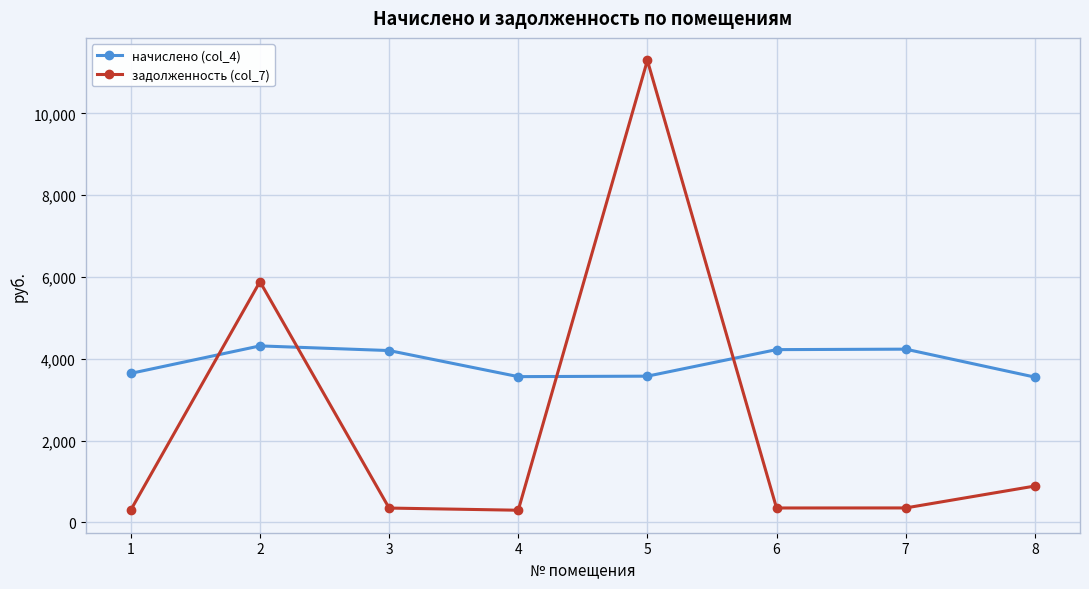

What is the minimum value shown in the chart?

297.0